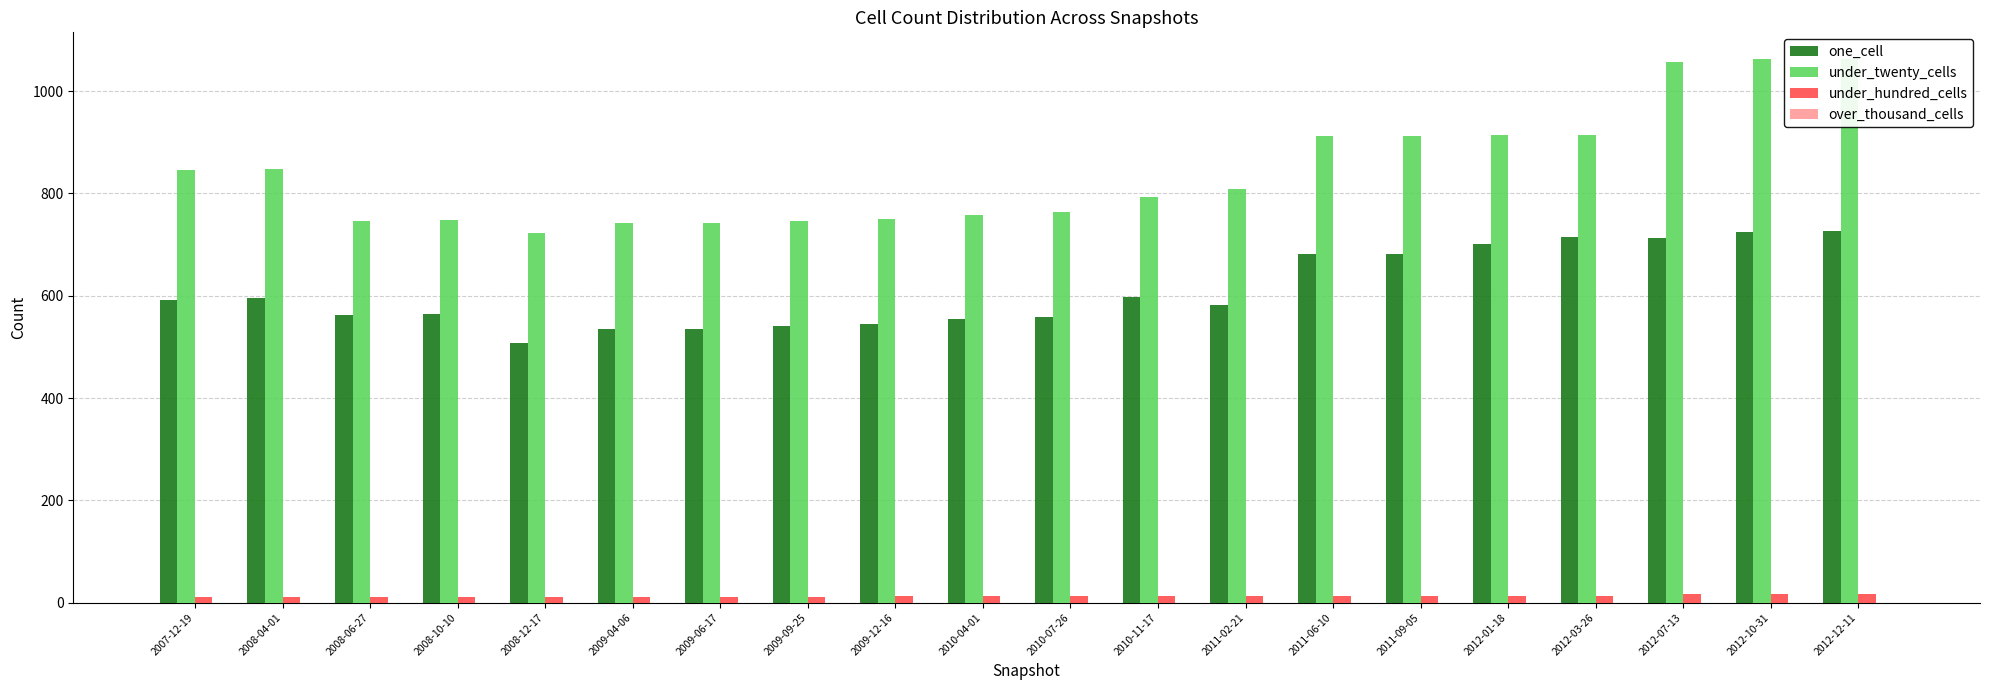

Between 2012-10-31 and 2009-04-06, which is larger?

2012-10-31